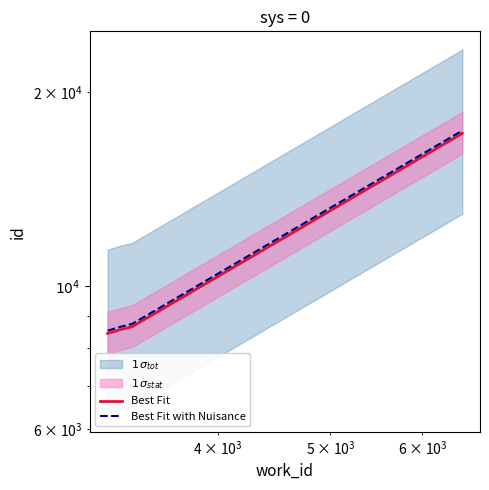

What is the value of the Best Fit point at the 1st from the left?

8441.0